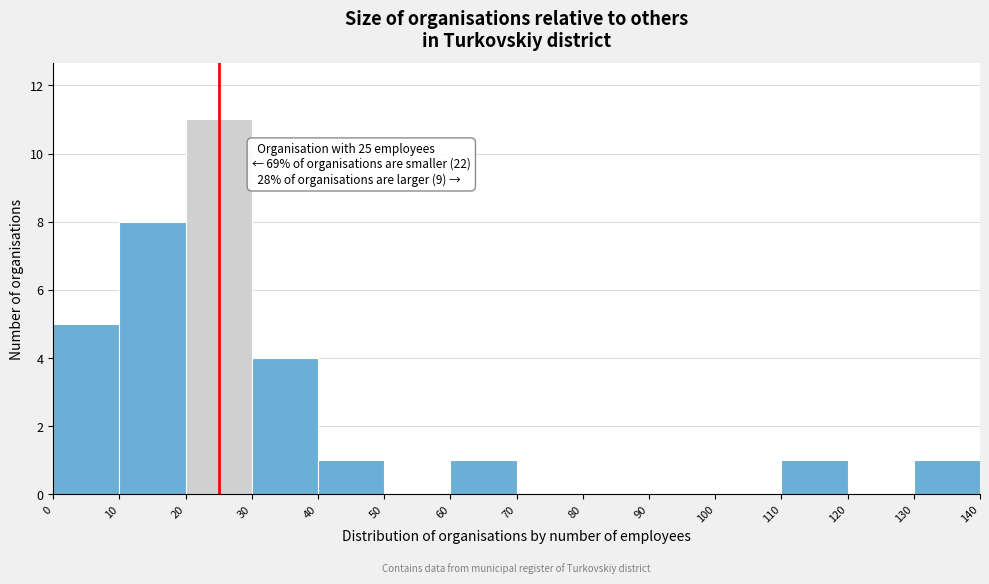

Which range on the x-axis has the tallest bar?

20 to 30